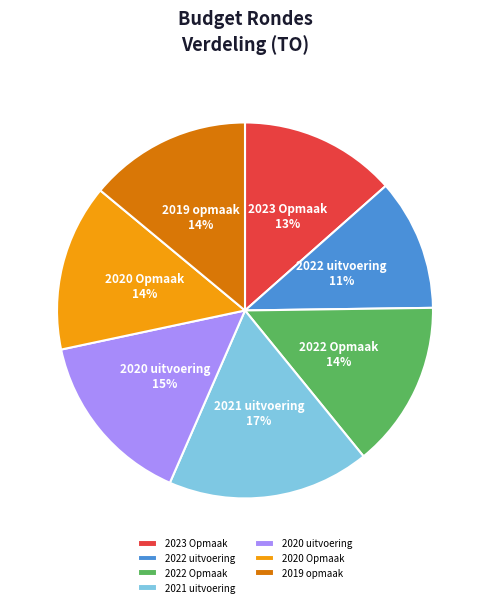

To the nearest percent, what portion does 2022 uitvoering represent?

11%